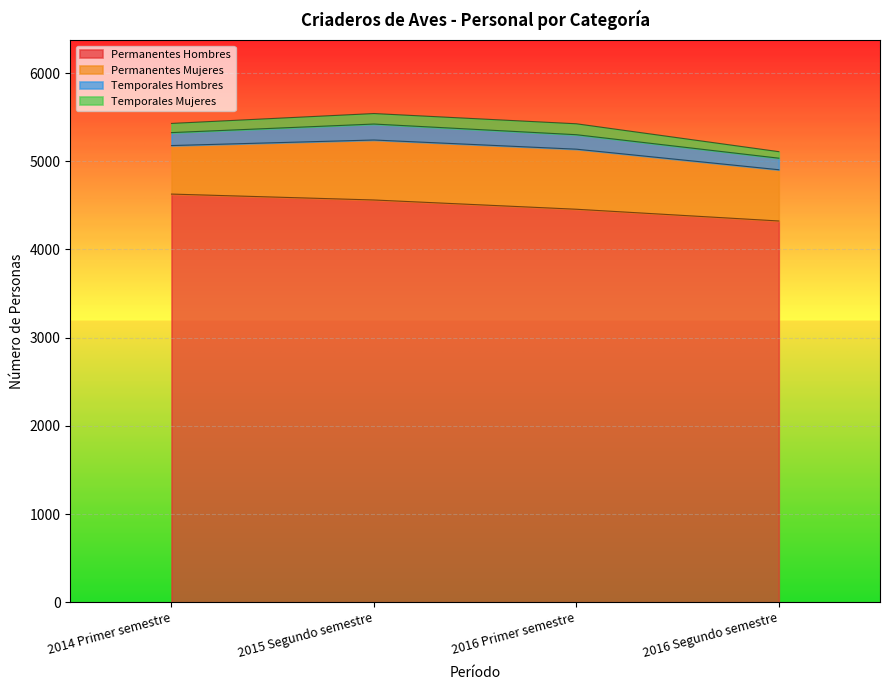

How many interior local peaks does the Temporales Mujeres series have?

1